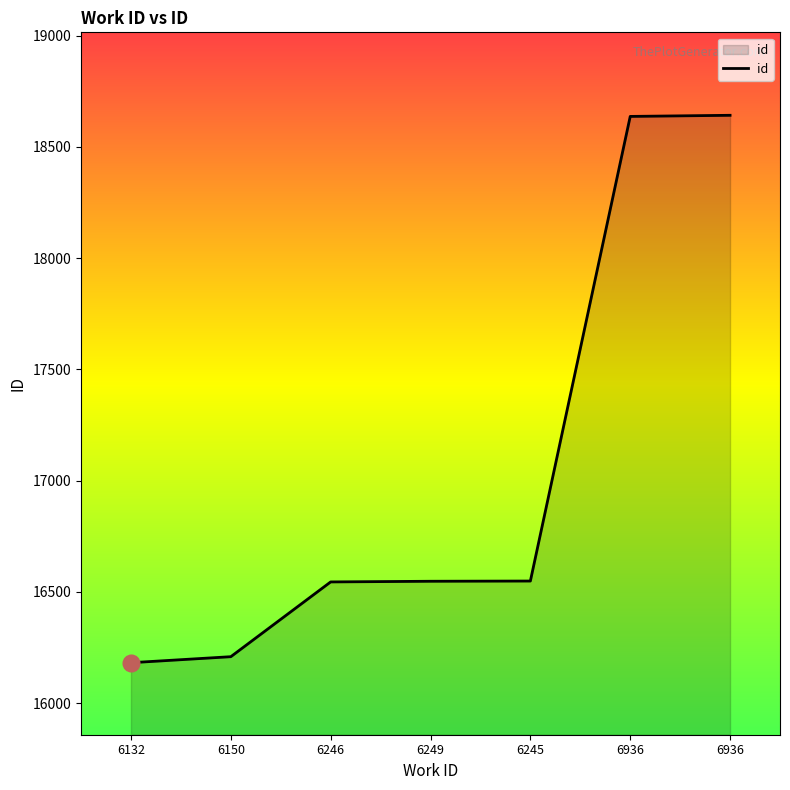

Reading left to right, what are all the values shown in this chart?

6132=16182	6150=16209	6246=16545	6249=16548	6245=16549	6936=18637	6936=18642